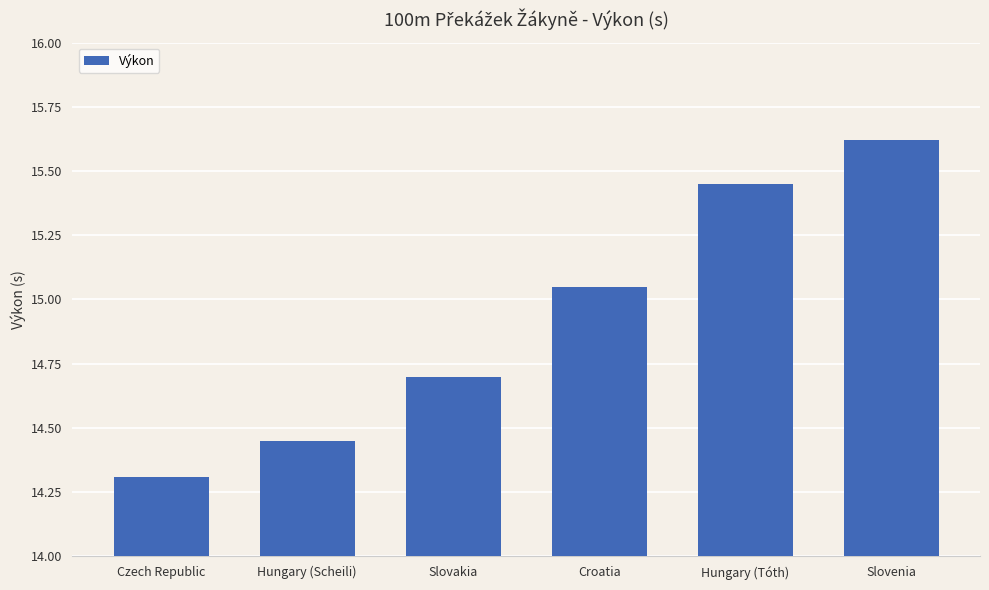

Does the chart contain any negative values?

No